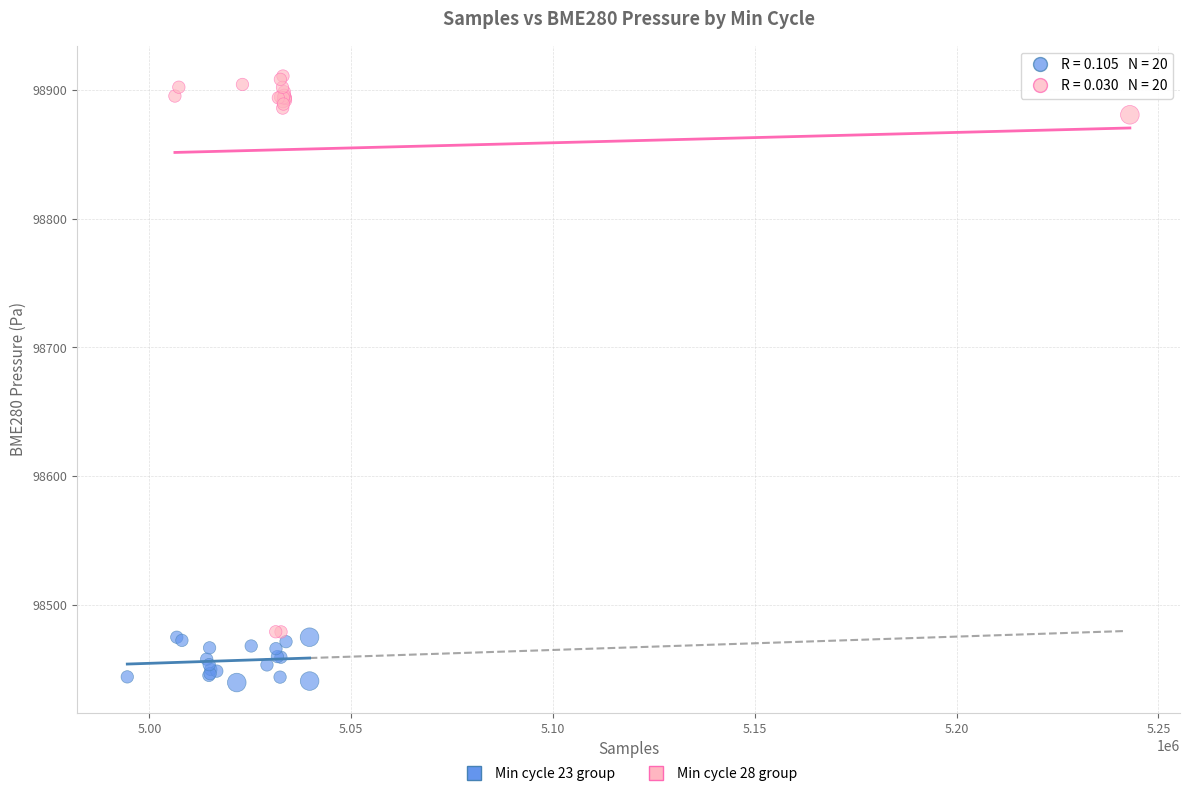

Which series has the widest spread of Y values?

Min cycle 28 group